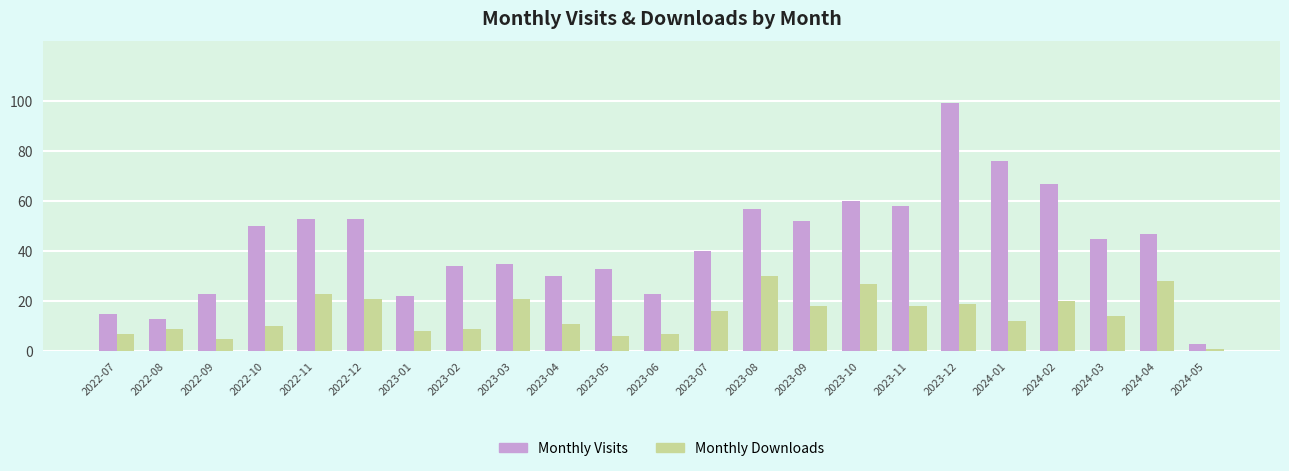

Is the value of Monthly Downloads at 2023-07 greater than the value of Monthly Visits at 2024-03?

No